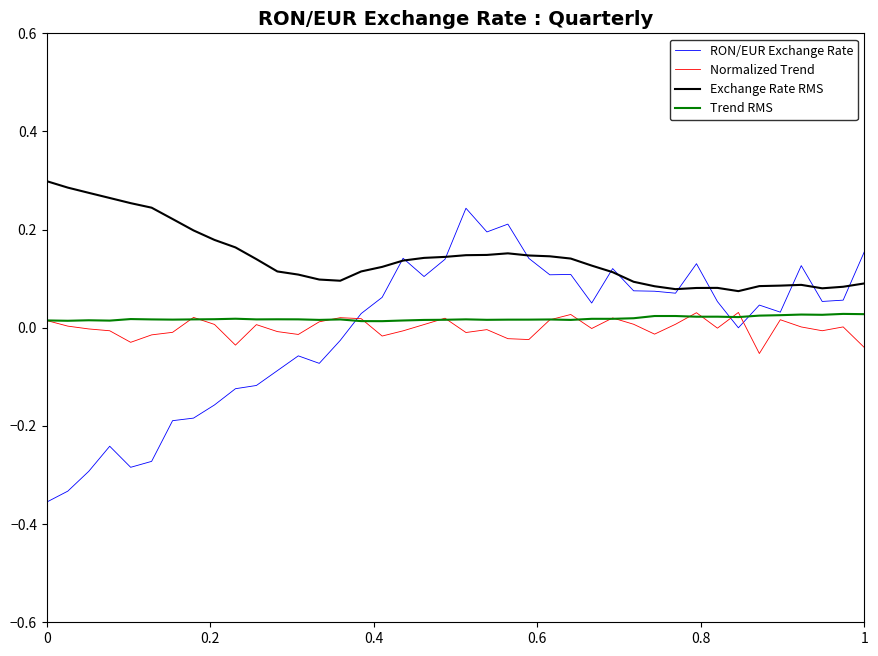

True or false: Exchange Rate RMS and Trend RMS intersect in this chart.

False